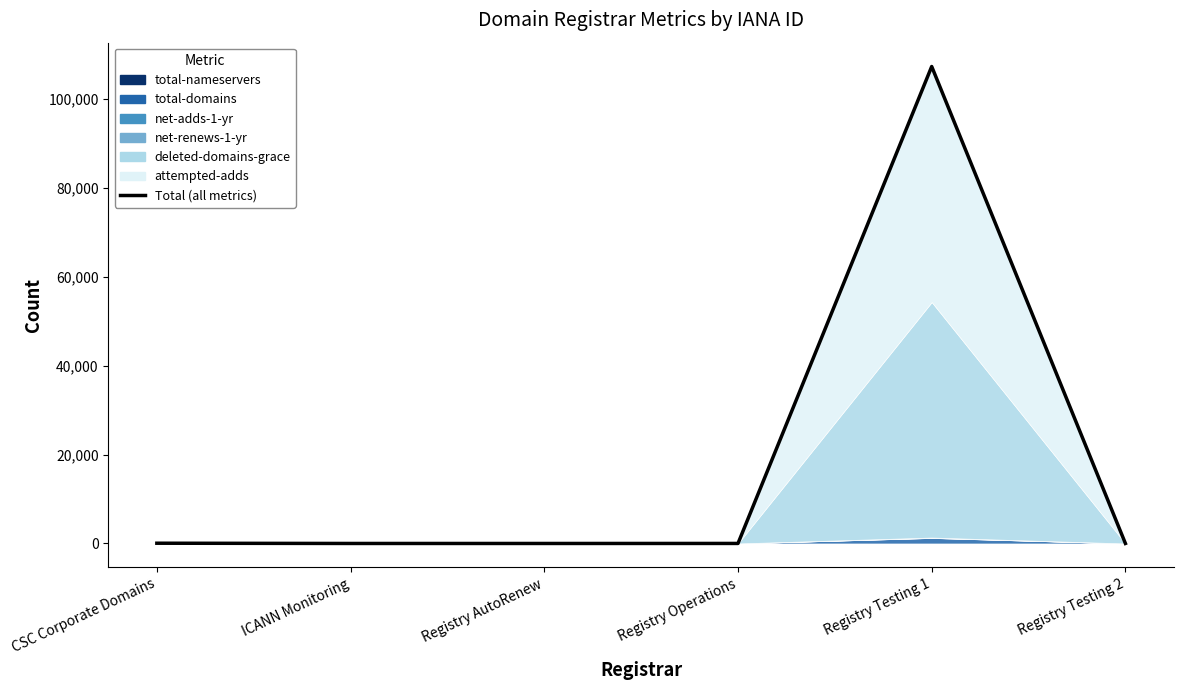

Which has a higher value, Registry Operations or ICANN Monitoring?

Registry Operations